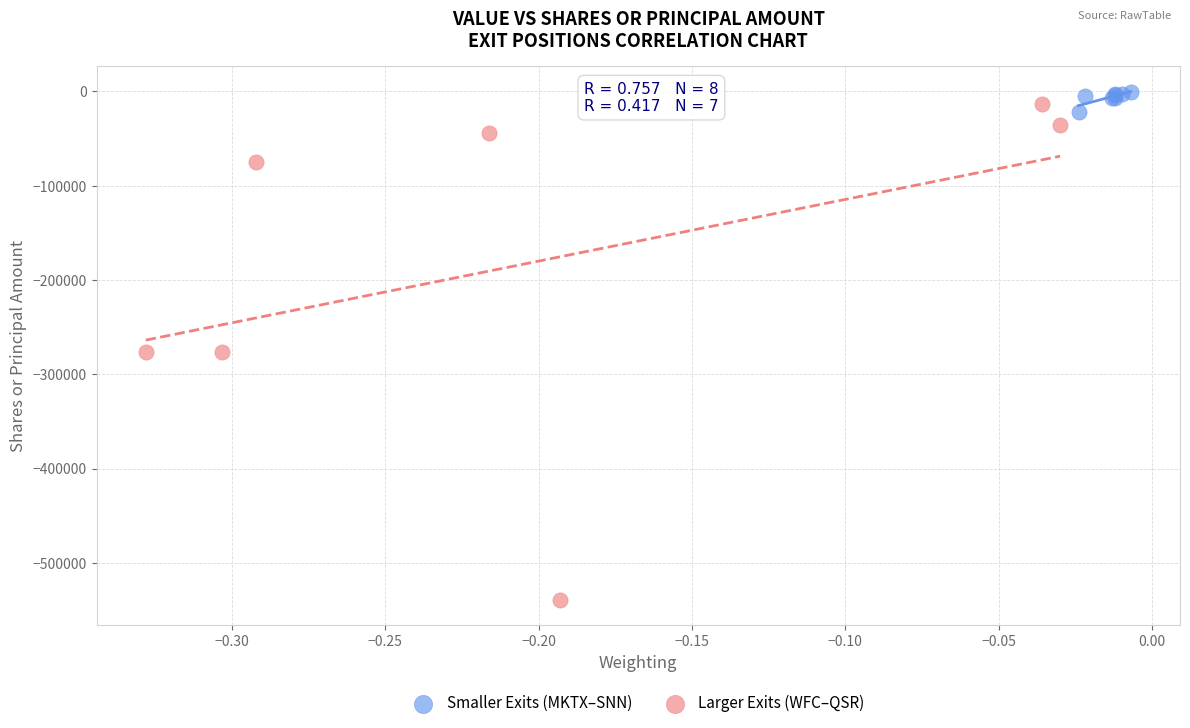

Which series contains the lowest Y value?

Larger Exits (WFC–QSR)